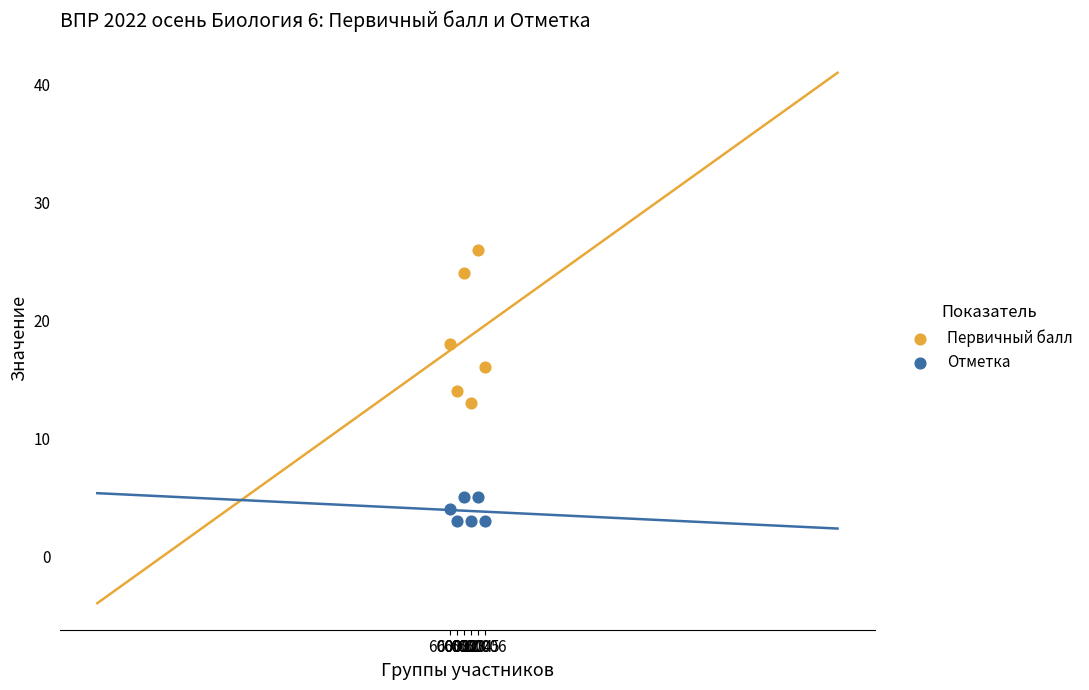

What is the X range (max minus min) for the scatter plot?

5